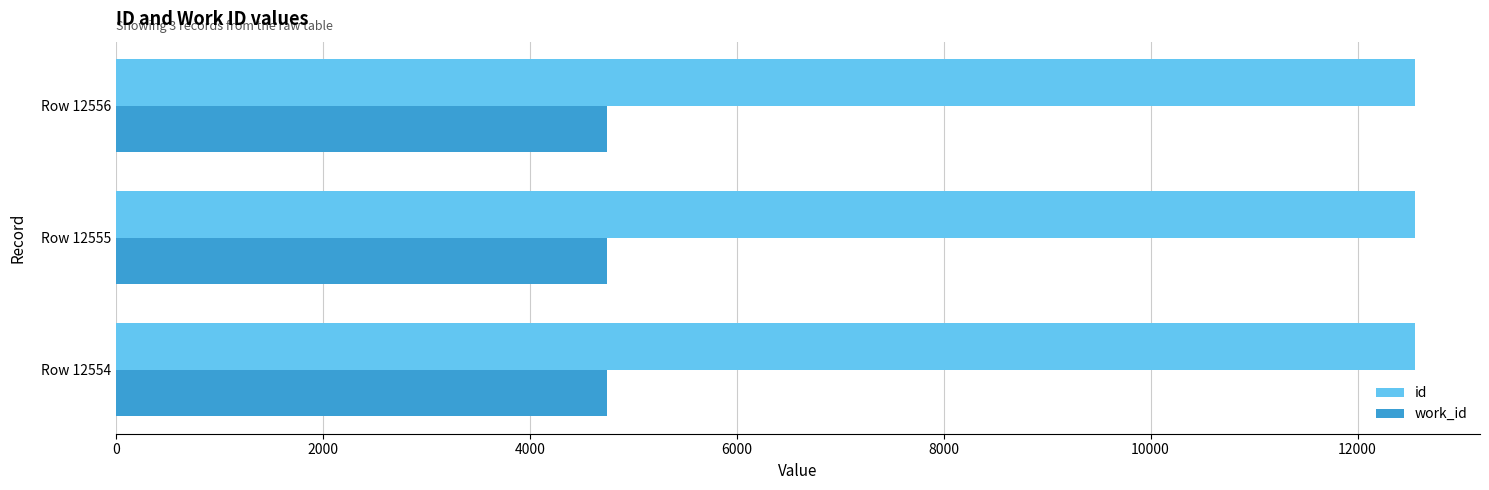

How many id values are between 12554 and 12556?

3